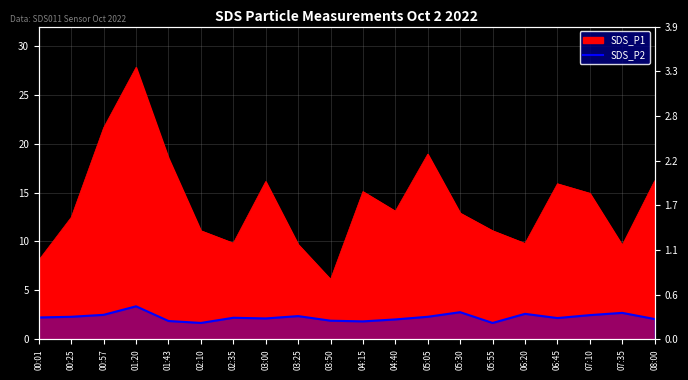

Where does the data first go above 2?

00:01